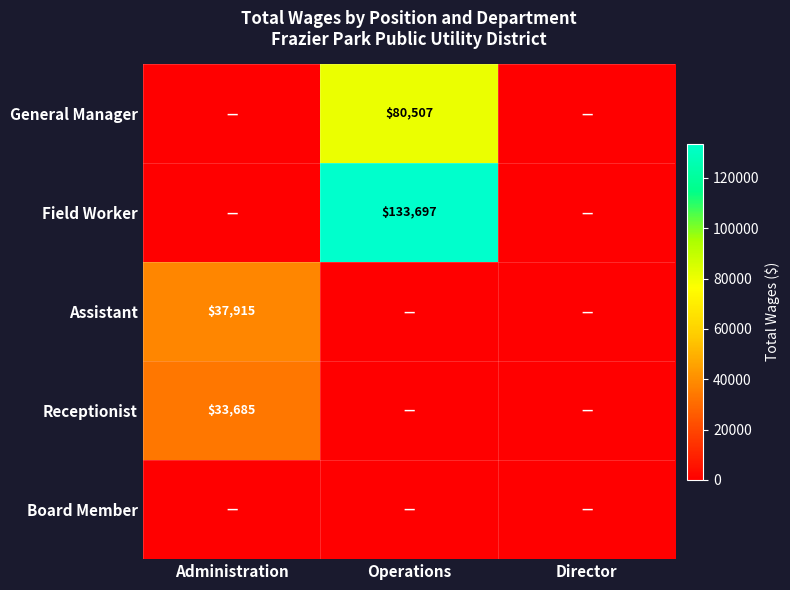

What is the difference between the highest and lowest values at Operations?

133697